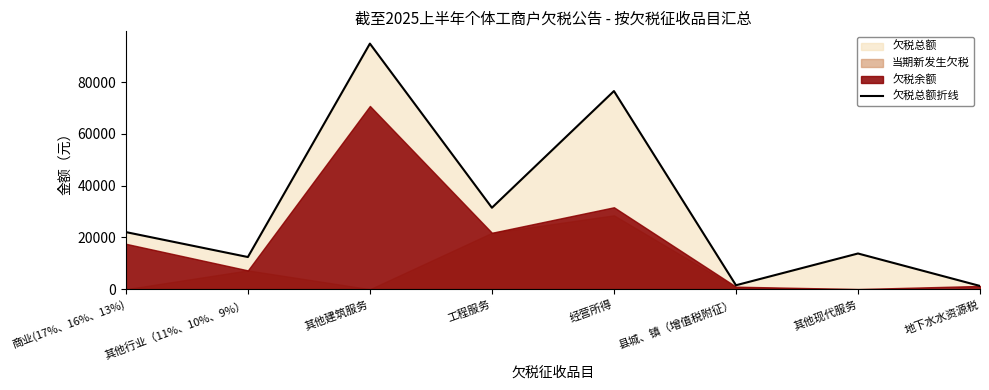

Is it true that the value at 经营所得 is 76583.7?

True